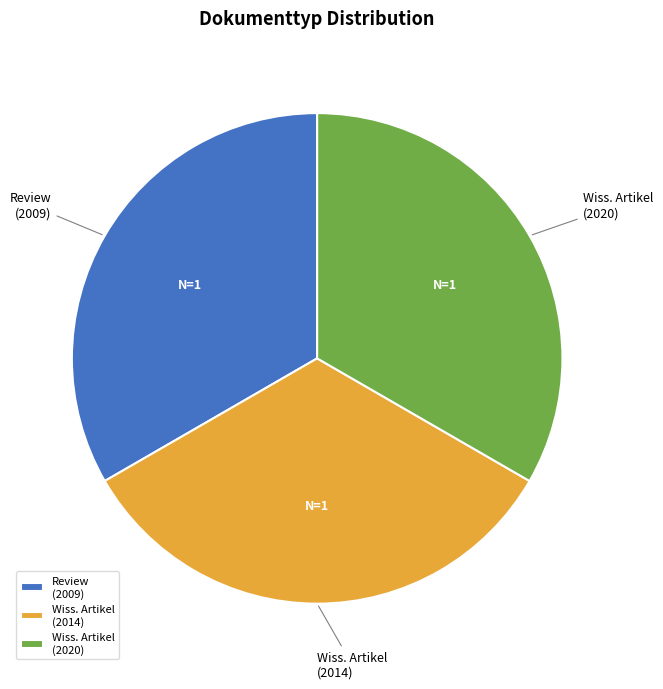

Approximately how many times larger is the value at Wiss. Artikel (2014) compared to Review (2009)?

1.0